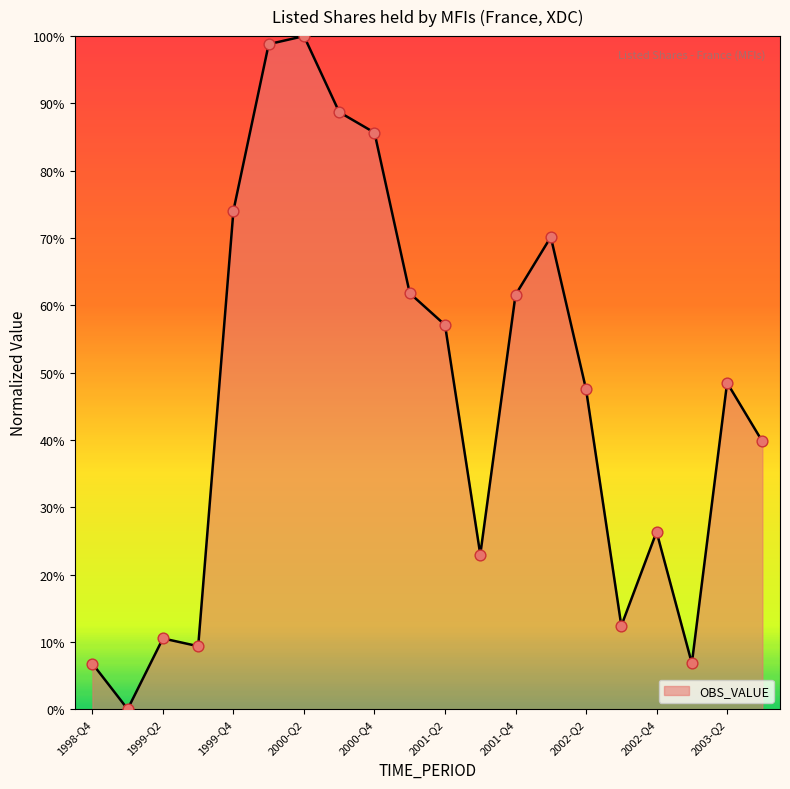

What is the difference between the maximum and minimum values?

100.0